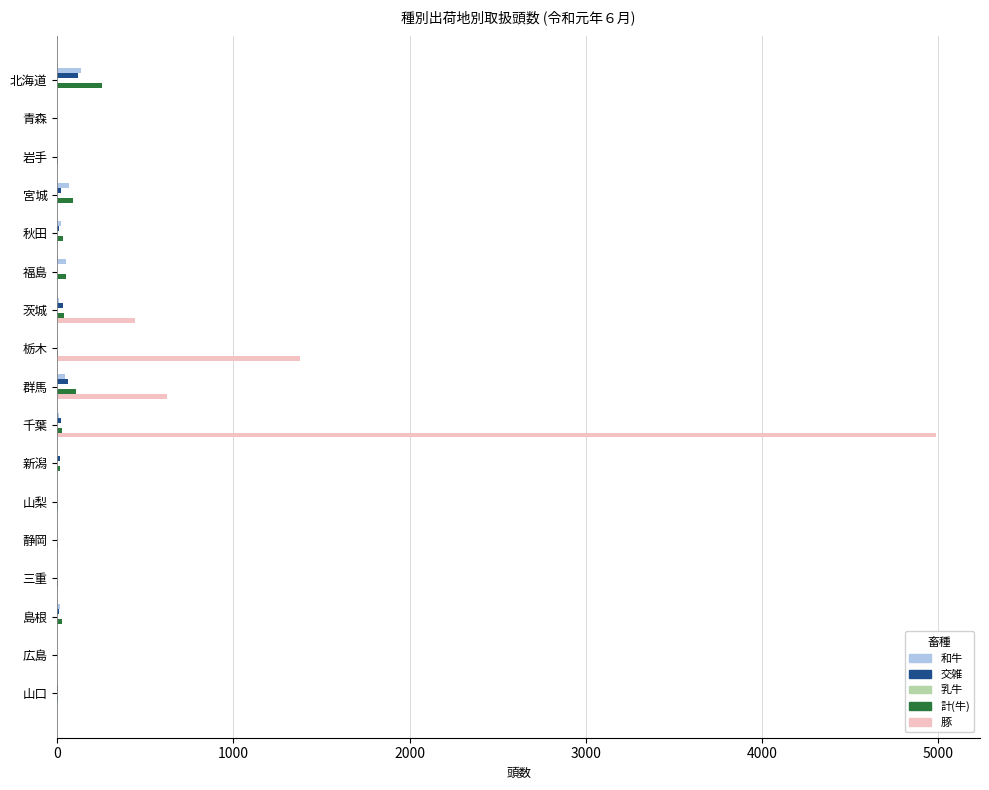

Between 北海道 and 栃木, which series saw the biggest shift?

豚